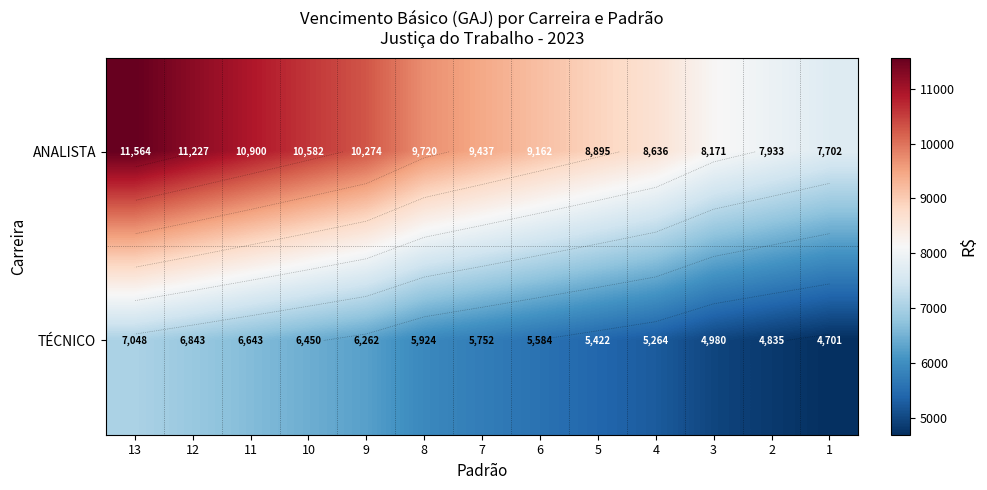

At which label does ANALISTA reach its minimum?

1